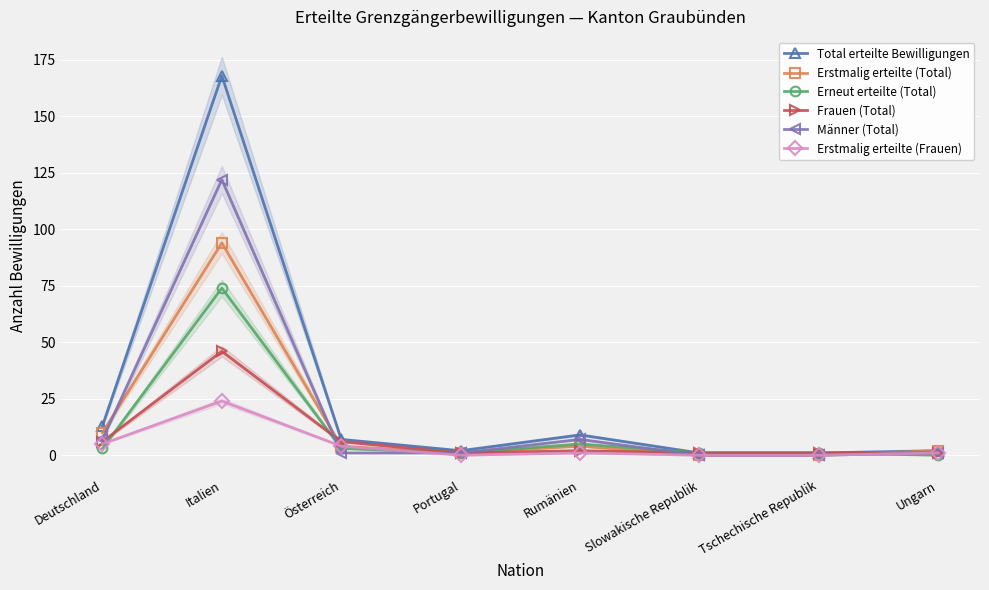

True or false: Erneut erteilte (Total) has more than 1 points higher than both neighbors.

True